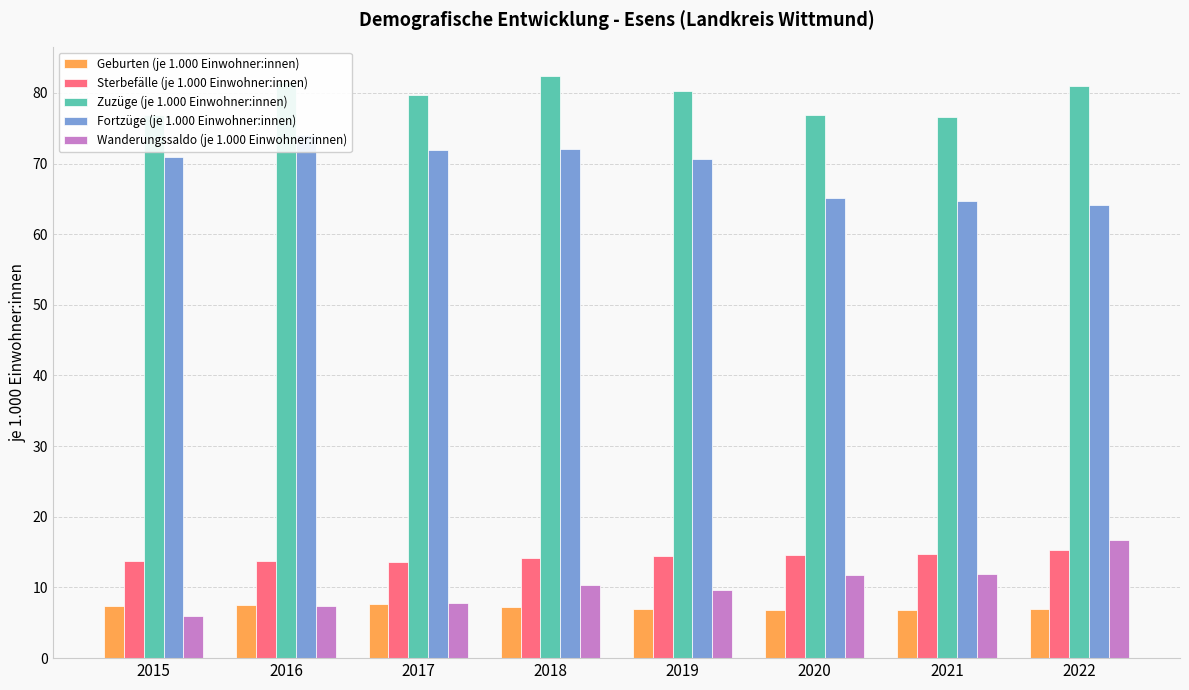

What are all the series names shown in the legend?

Geburten (je 1.000 Einwohner:innen), Sterbefälle (je 1.000 Einwohner:innen), Zuzüge (je 1.000 Einwohner:innen), Fortzüge (je 1.000 Einwohner:innen), Wanderungssaldo (je 1.000 Einwohner:innen)